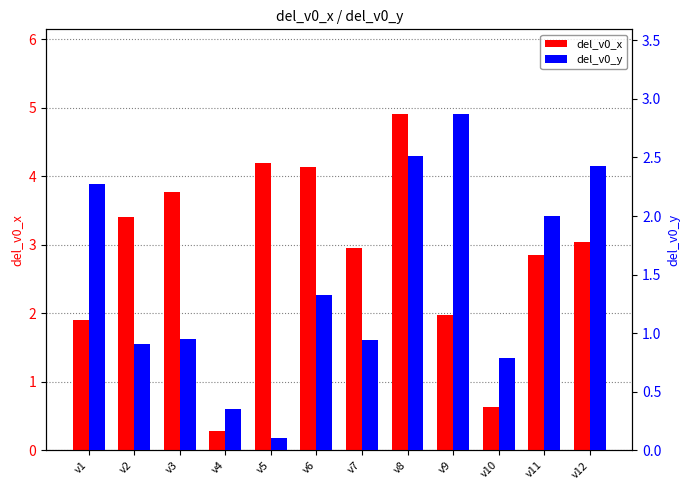

What is the smallest value displayed?

0.1